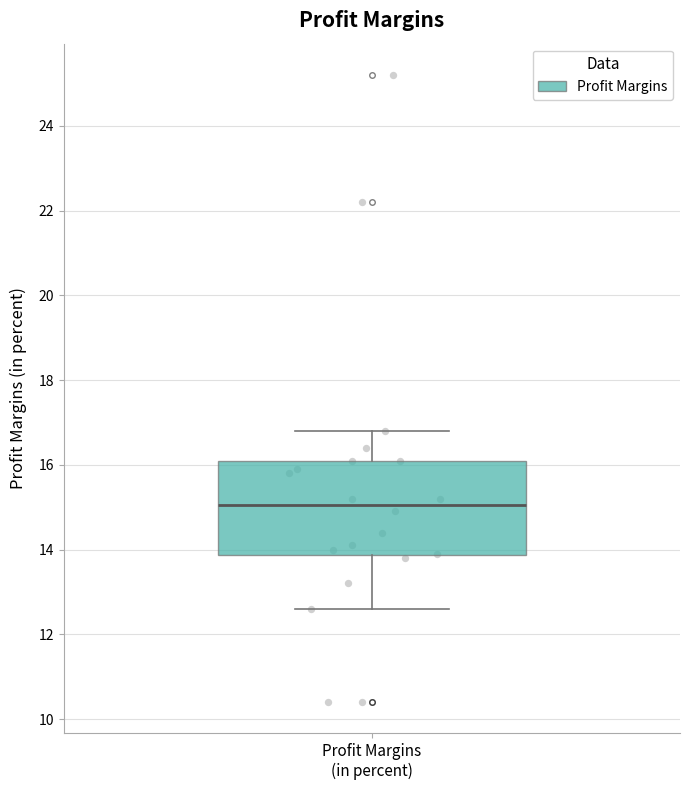

Where does the lower whisker of the box for Profit Margins (in percent) end on the y-axis? The values are not printed on the chart, so give them approximately, as read against the axis.

12.6